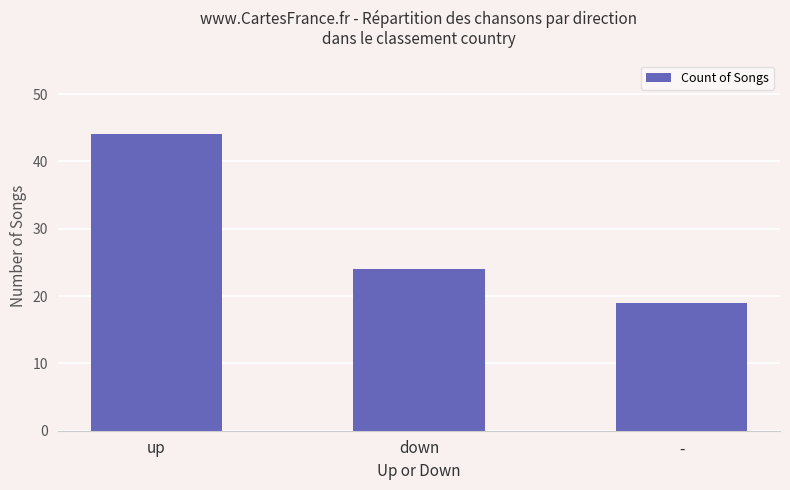

What is the change in value from up to -?

-25